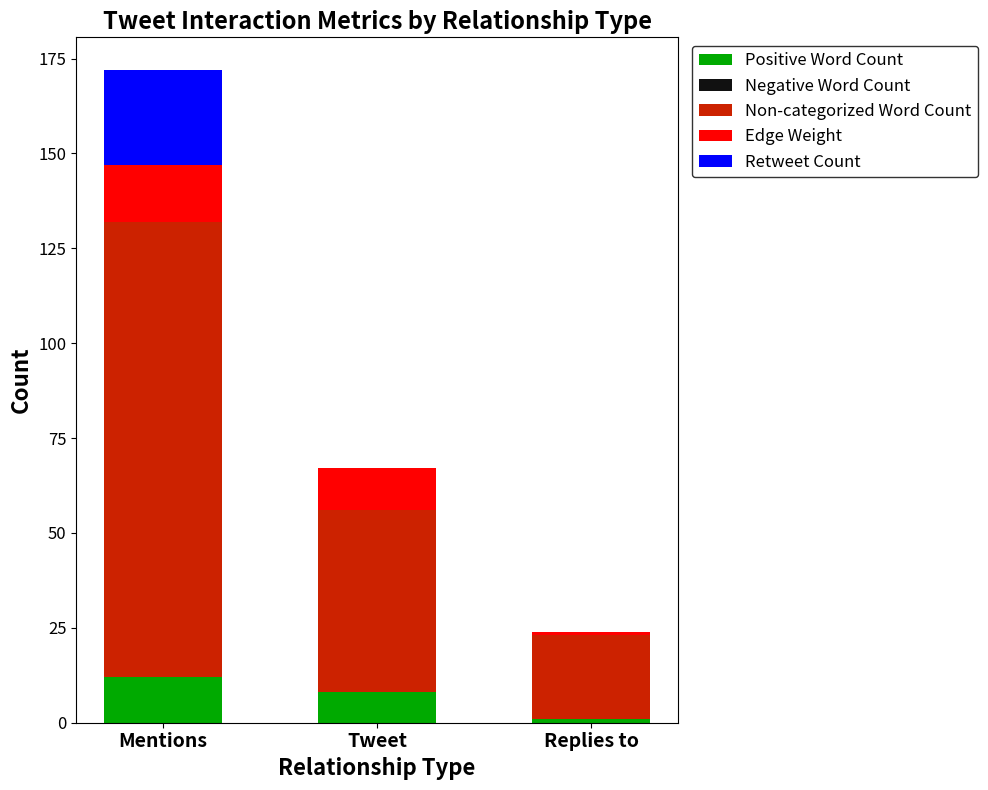

At which category is the sum across all series the highest?

Mentions